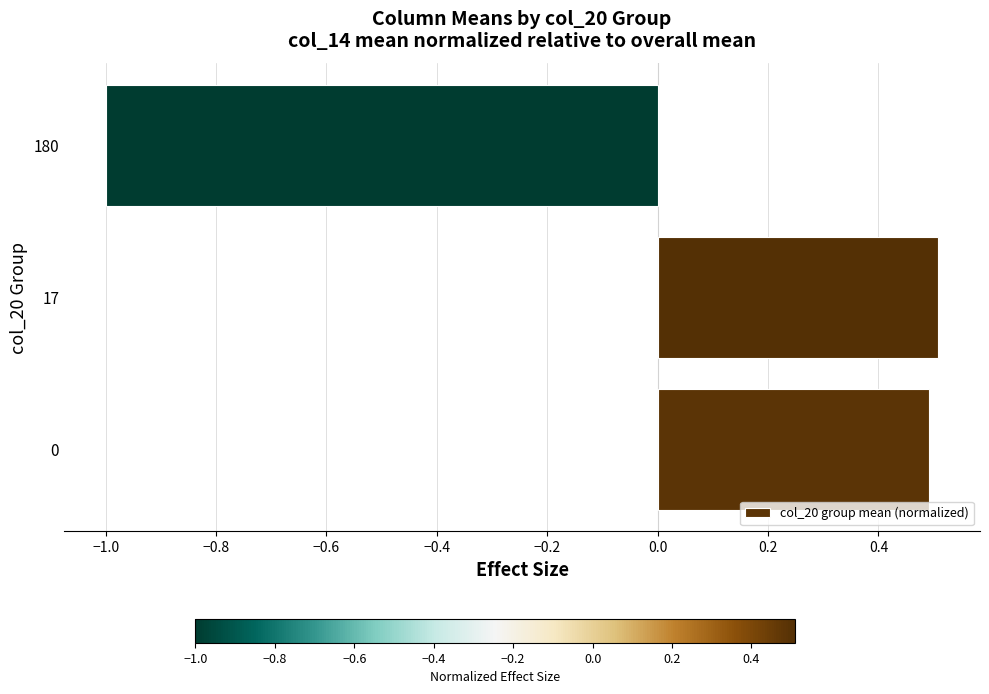

Are the bars grouped side by side (vs. stacked)?

No